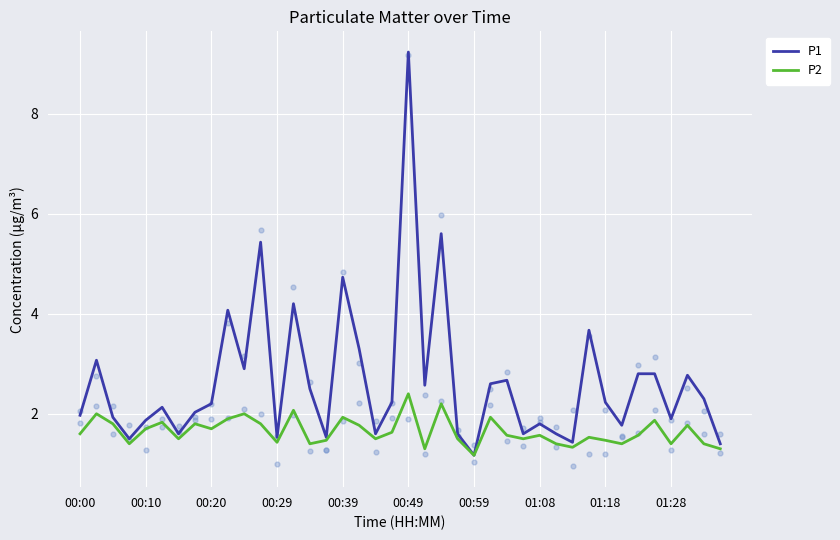

What are all the series names shown in the legend?

P1, P2